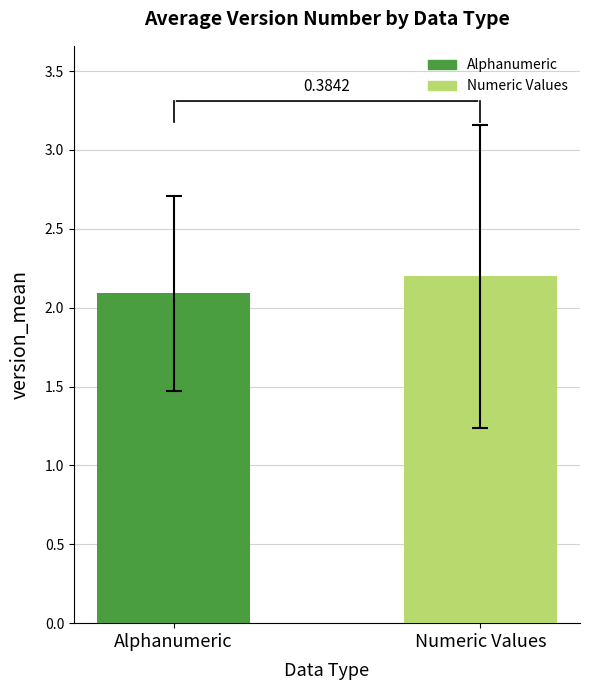

Which category has the lowest value across all series?

Alphanumeric